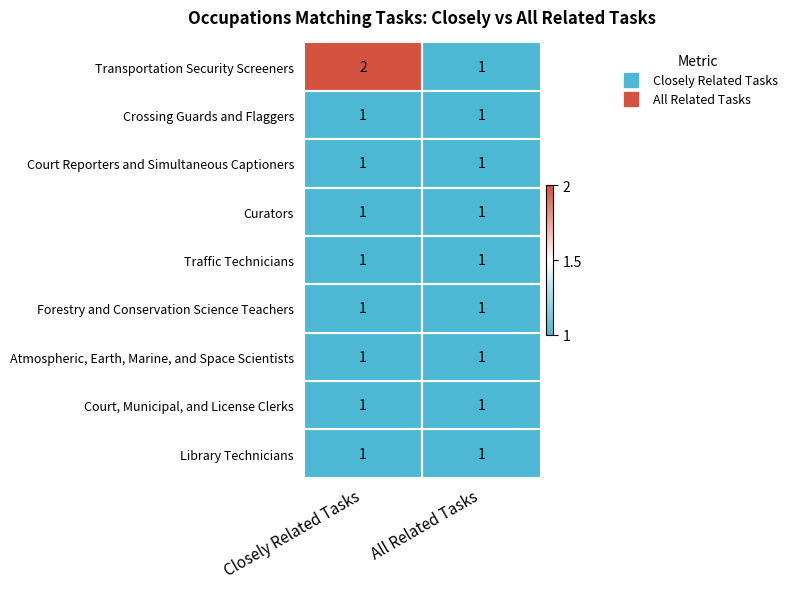

Which series has the largest total across all categories?

Transportation Security Screeners